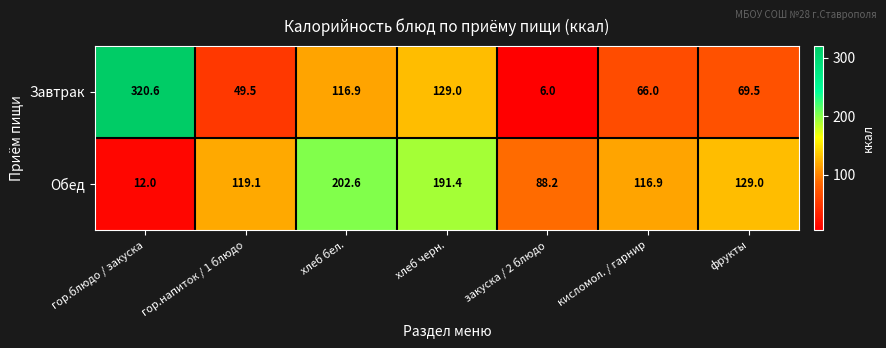

The value of Обед at гор.блюдо / закуска is 6.3. True or false?

False